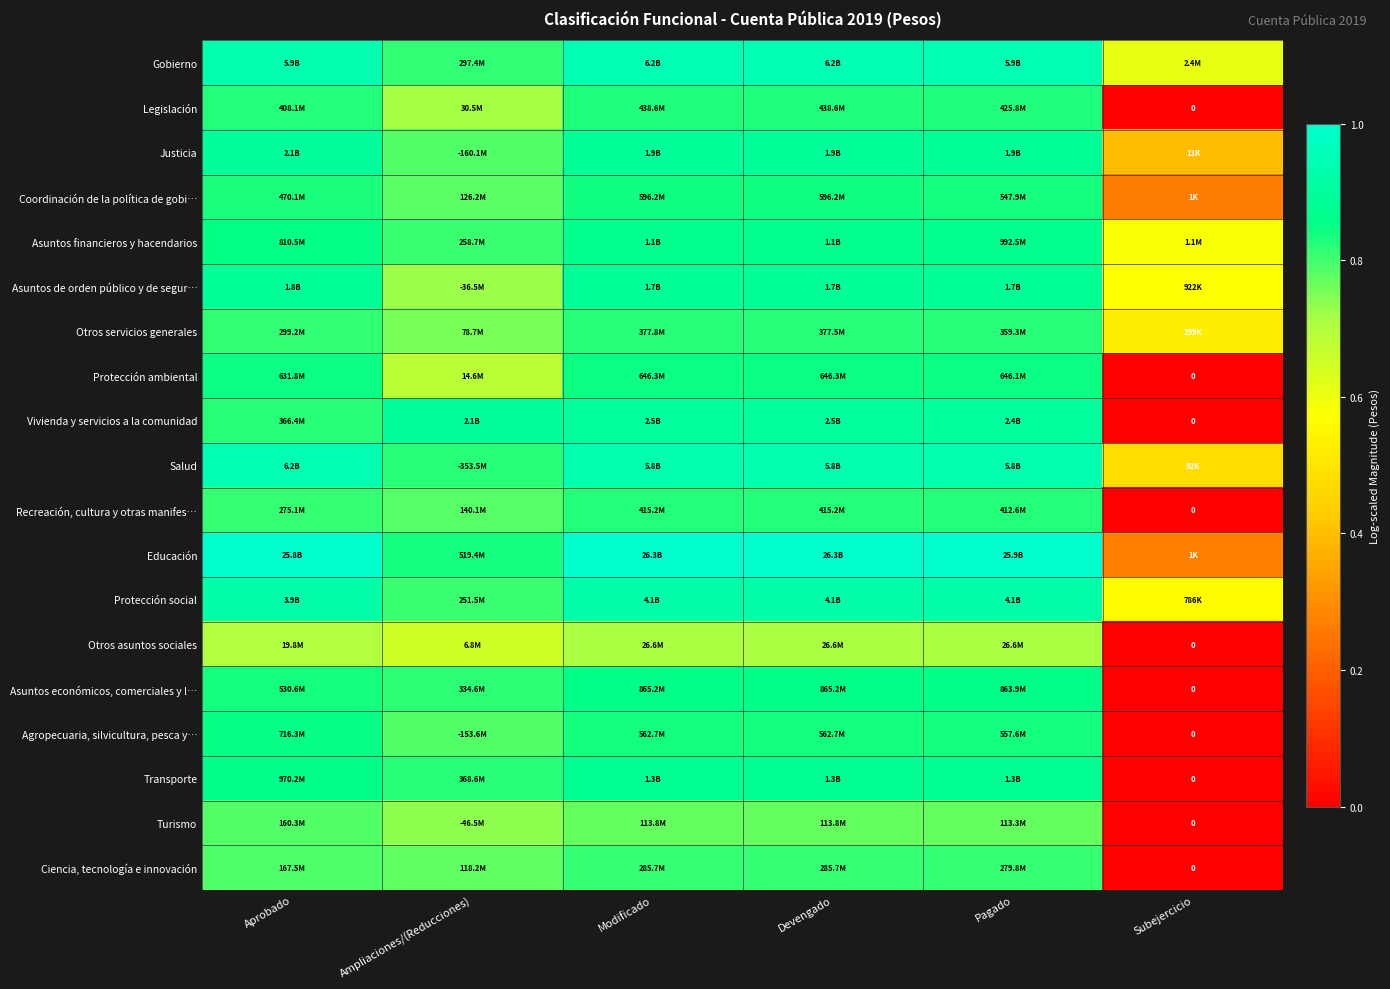

Rank the categories by Ciencia, tecnología e innovación value from lowest to highest.

Subejercicio, Ampliaciones/(Reducciones), Aprobado, Pagado, Modificado, Devengado